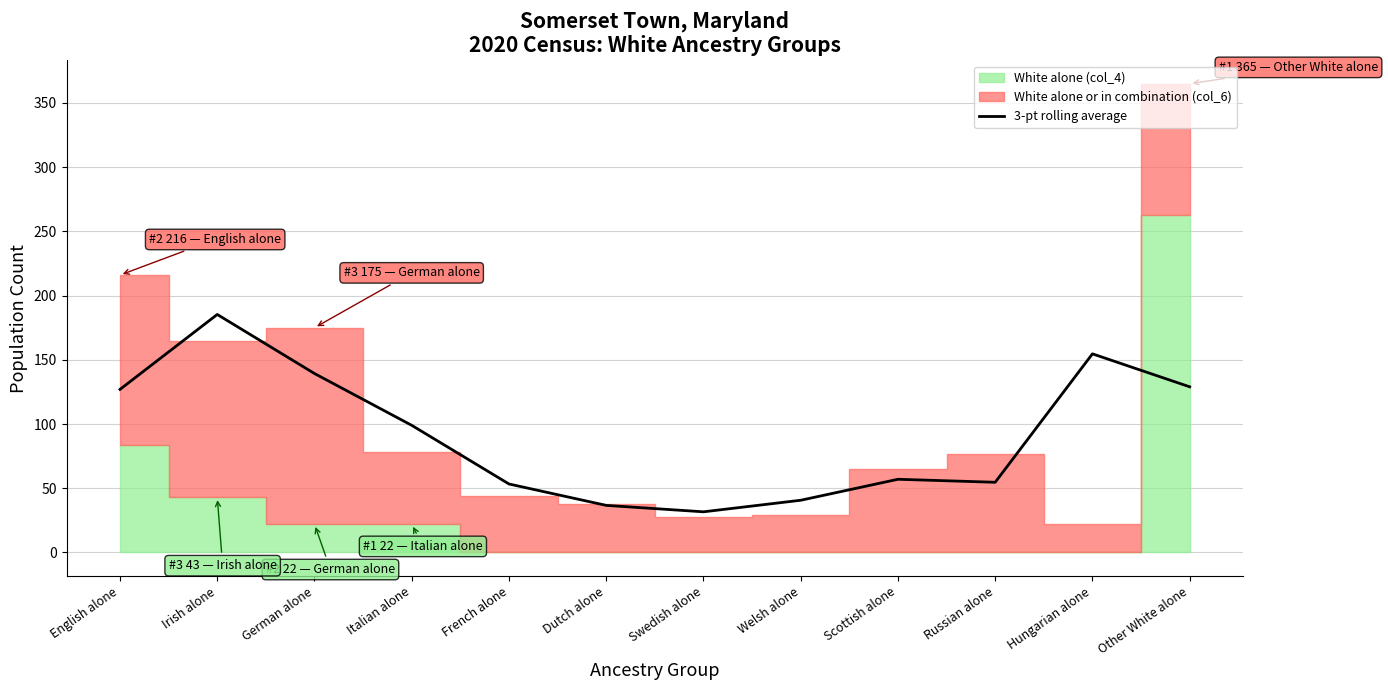

The 3-pt rolling average series shows 80.6 at German alone. True or false?

False